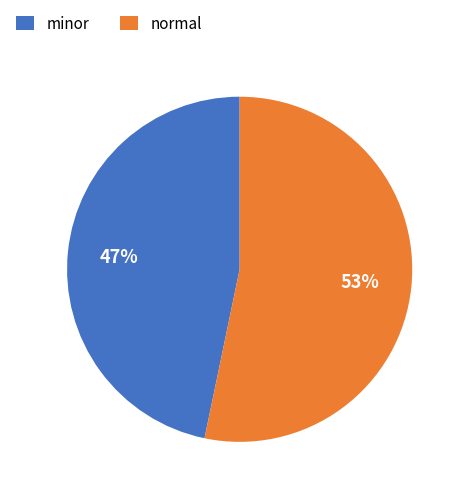

To the nearest percent, what is the average slice percentage?

50%